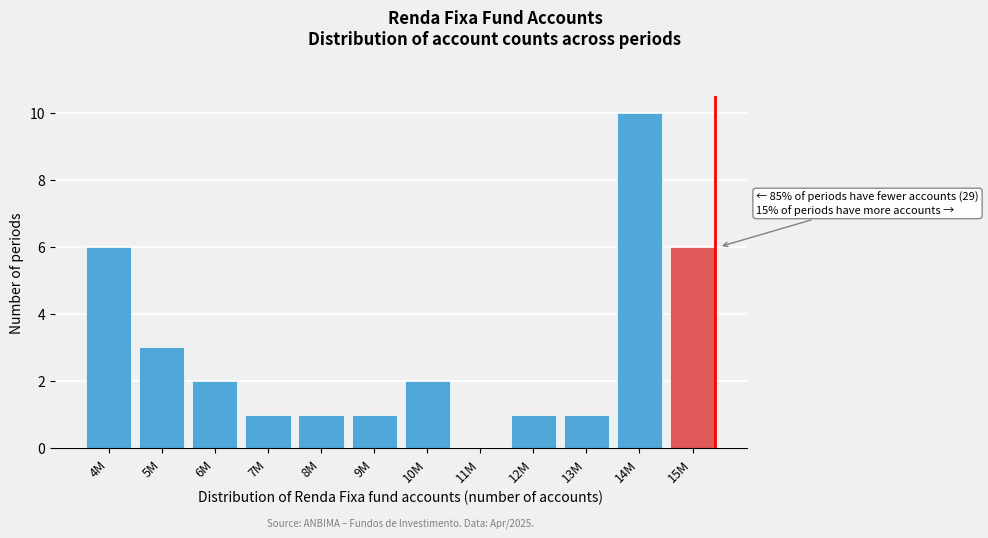

Reading left to right, extract all data points from this chart.

4M=6	5M=3	6M=2	7M=1	8M=1	9M=1	10M=2	11M=0	12M=1	13M=1	14M=10	15M=6